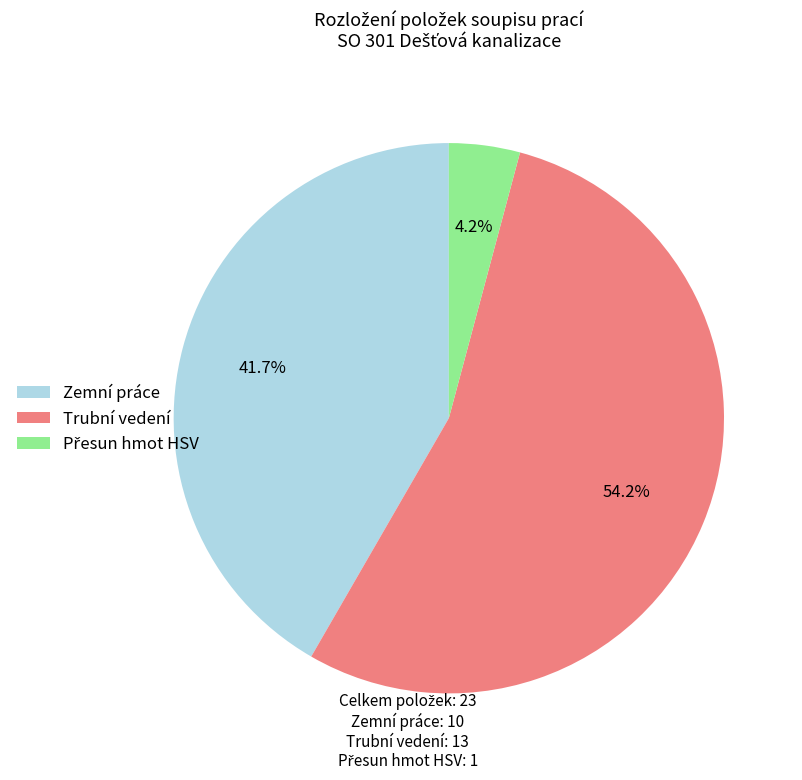

What percentage is NOT represented by Zemní práce?

58.3%